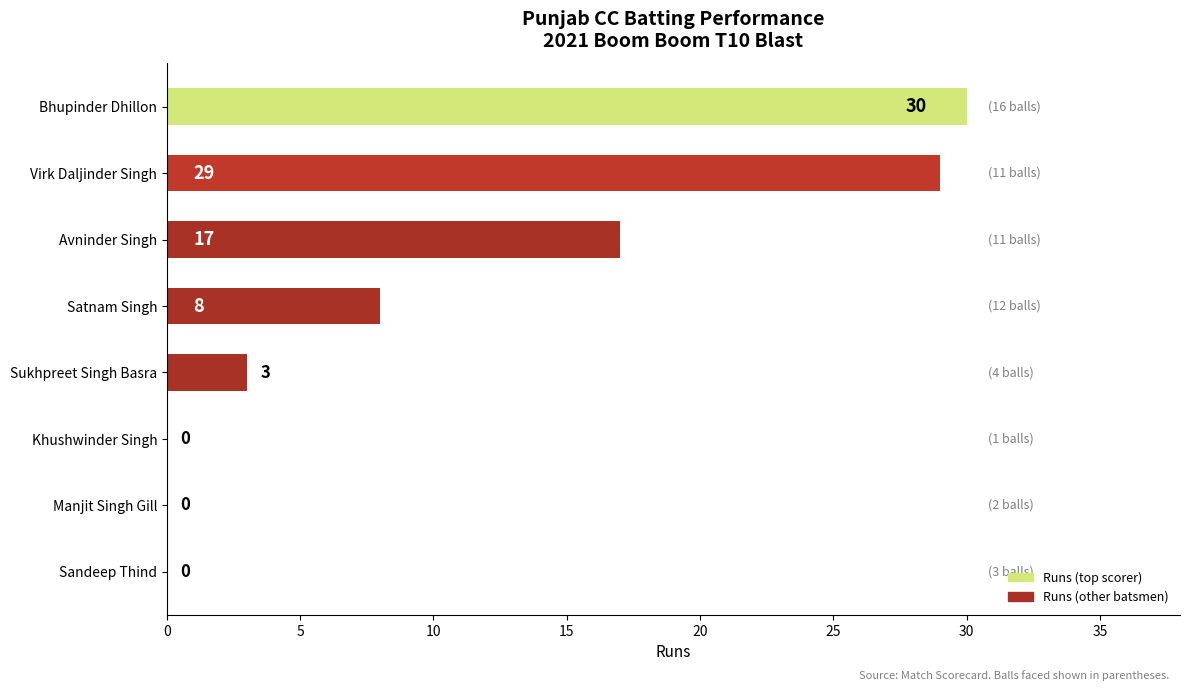

What is the sum of the values at Sukhpreet Singh Basra and Virk Daljinder Singh?

32